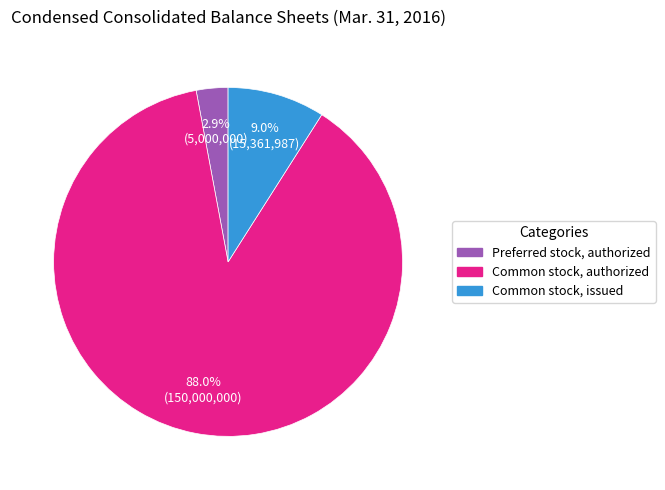

Which slice is the largest?

Common stock, authorized